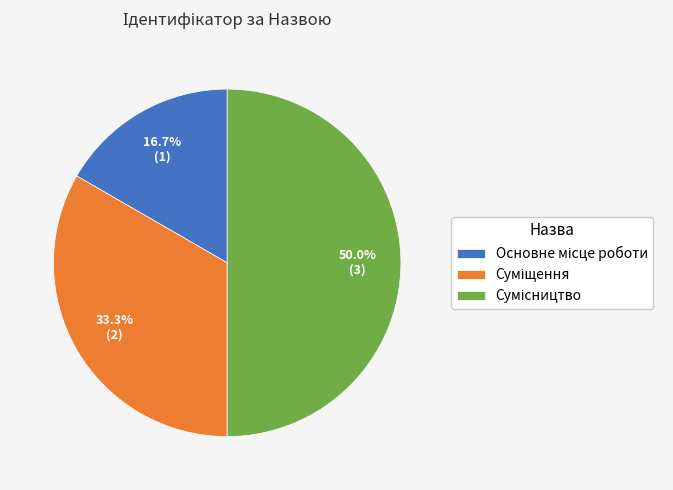

Does Суміщення account for over 50% of the chart?

No